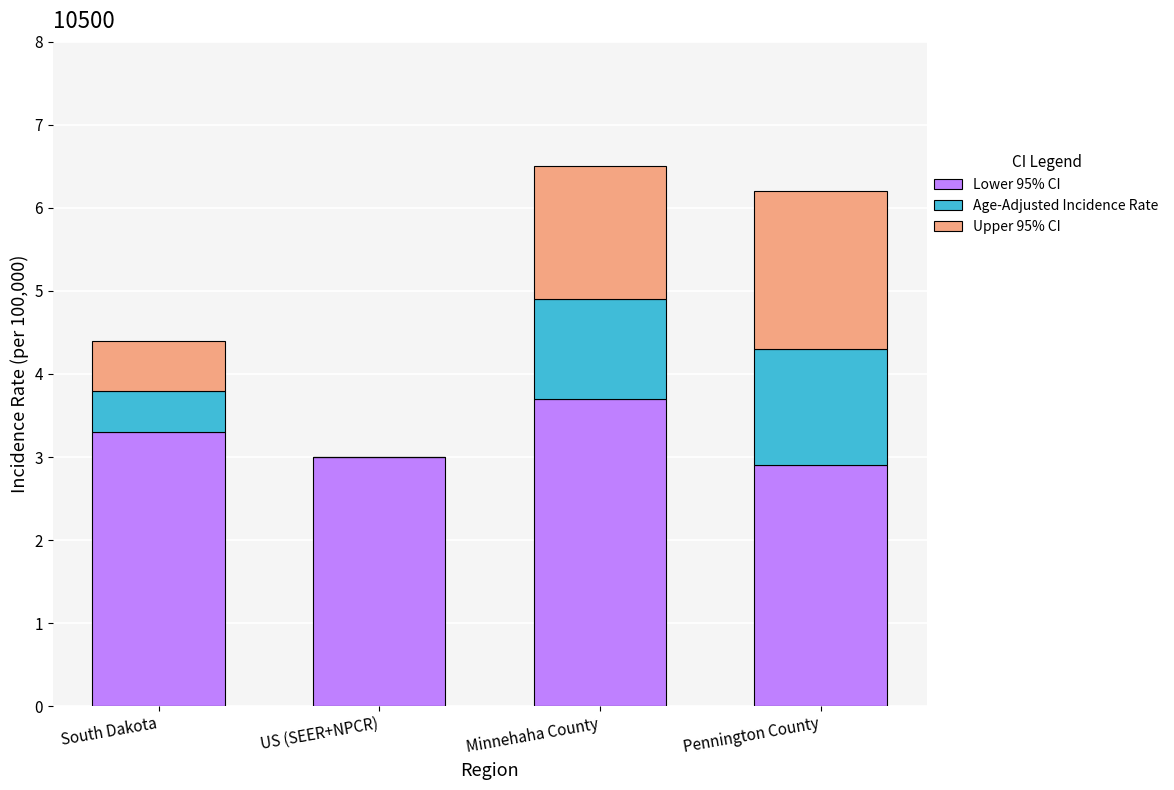

What is the total value across all series at Minnehaha County?

6.5